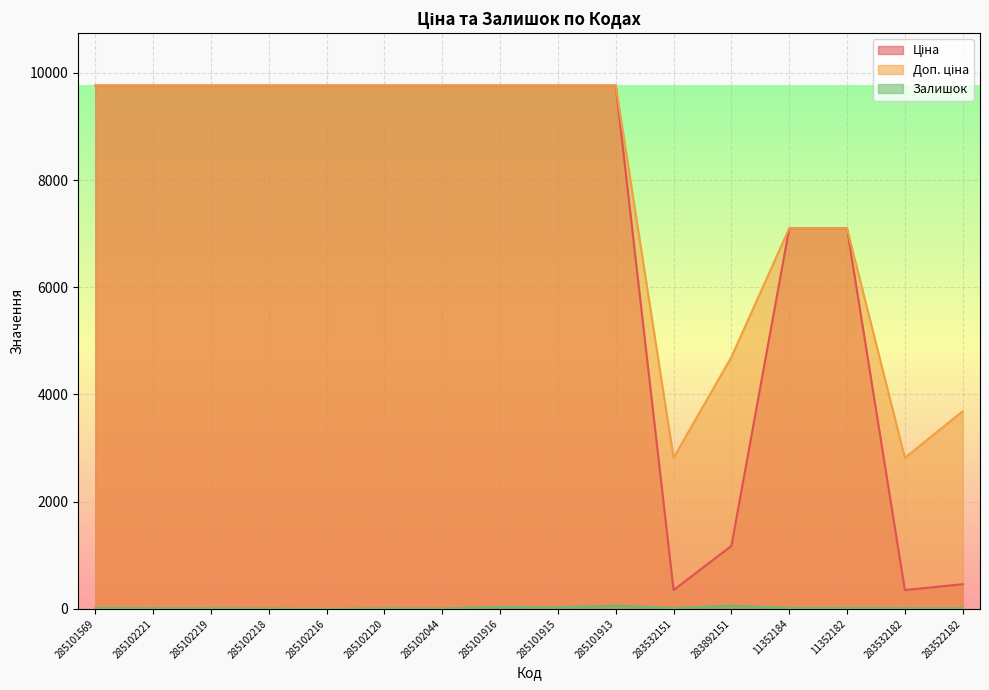

Rank the series at 285101916 from lowest to highest value.

Залишок, Ціна, Доп. ціна